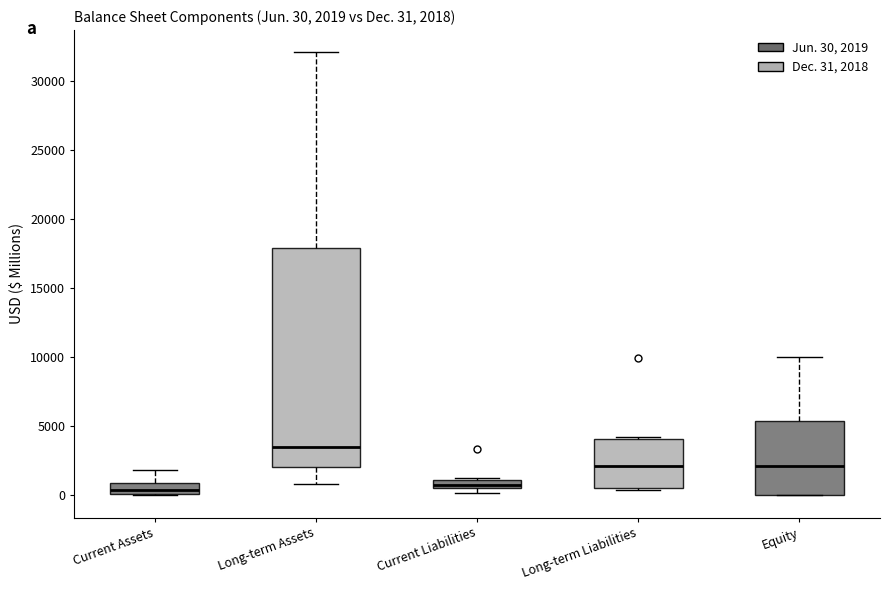

Which box is the tallest, from its lower edge to its upper edge?

Long-term Assets